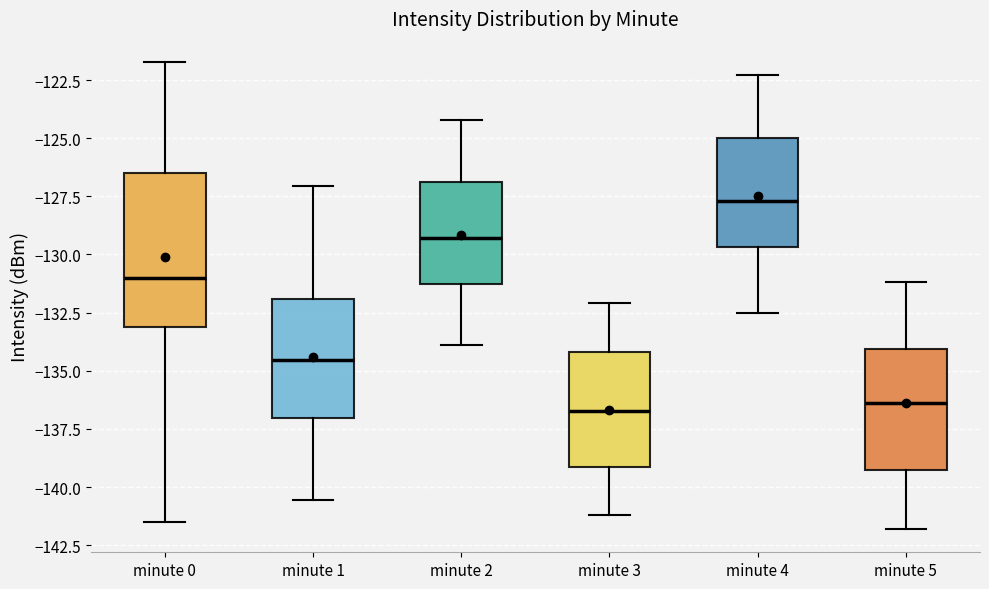

Where does the upper whisker of the box for minute 3 end on the y-axis? The values are not printed on the chart, so give them approximately, as read against the axis.

-132.0